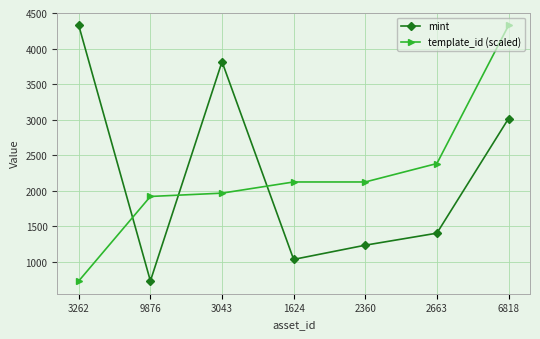

What is the spread (max minus min) of values at 6818?

1310.0